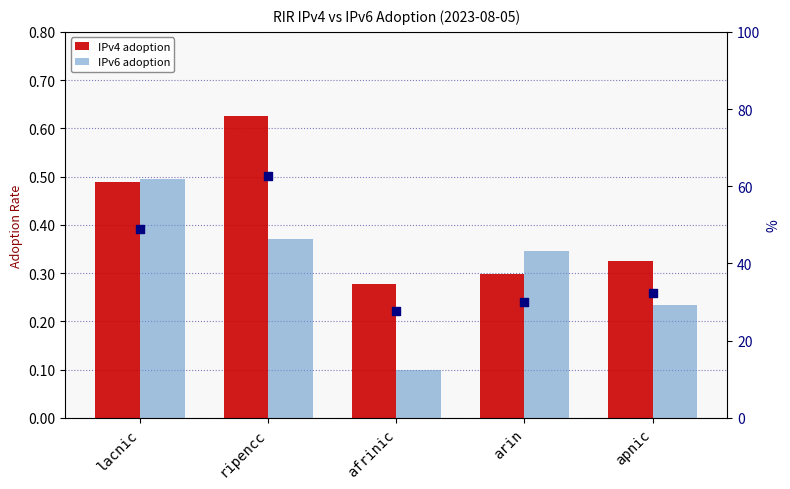

Is the value of IPv6 adoption at ripencc greater than the value of IPv4 % (right axis) at ripencc?

No